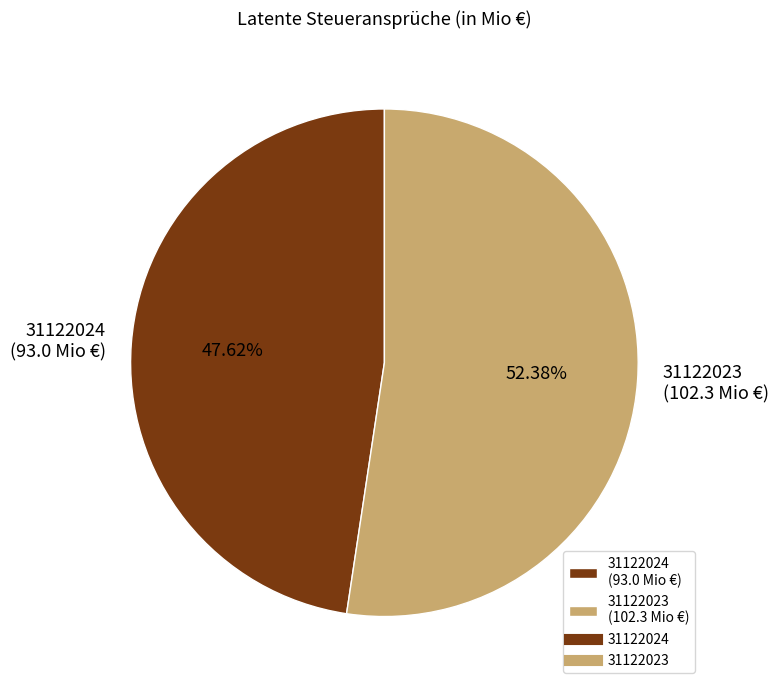

The 31122024 slice represents 36% of the pie. True or false?

False